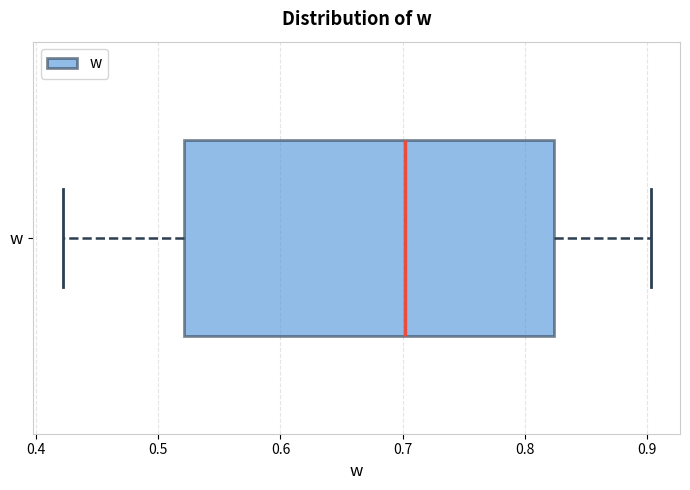

Transcribe this box plot: give where the median line is, the range the box spans, and where the two whiskers end, as read against the x-axis. The values are not printed on the chart, so give them approximately, as read against the axis.

median 0.70, box 0.52 to 0.82, whiskers 0.42 to 0.90